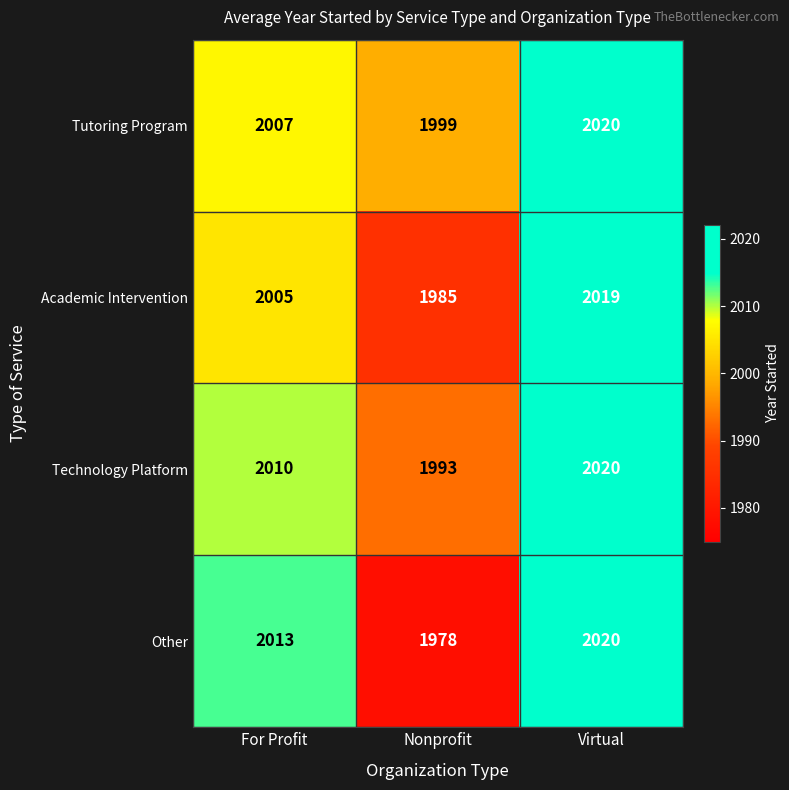

What is the maximum value for Academic Intervention?

2019